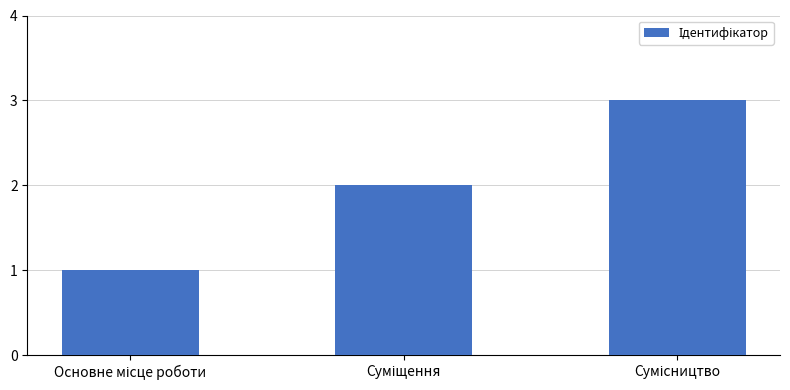

What is the maximum value shown in the chart?

3